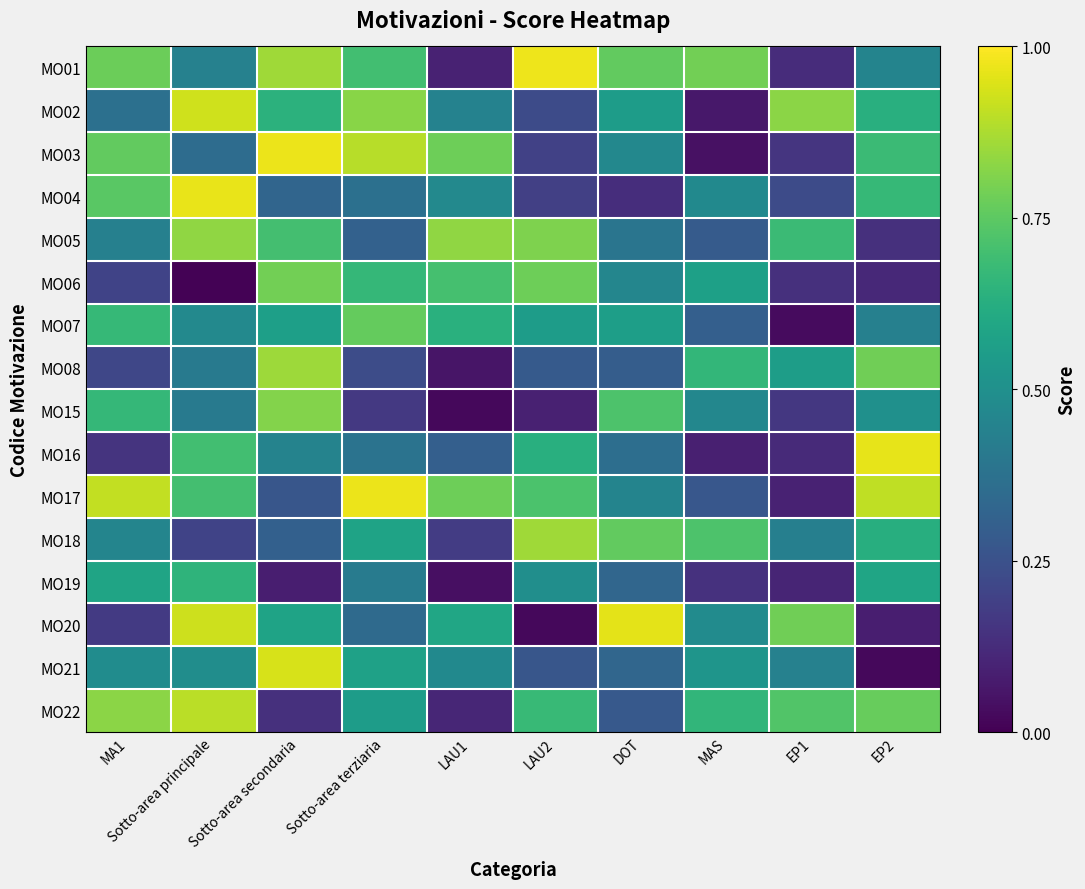

What is the difference between the highest and lowest values at LAU1?

0.8